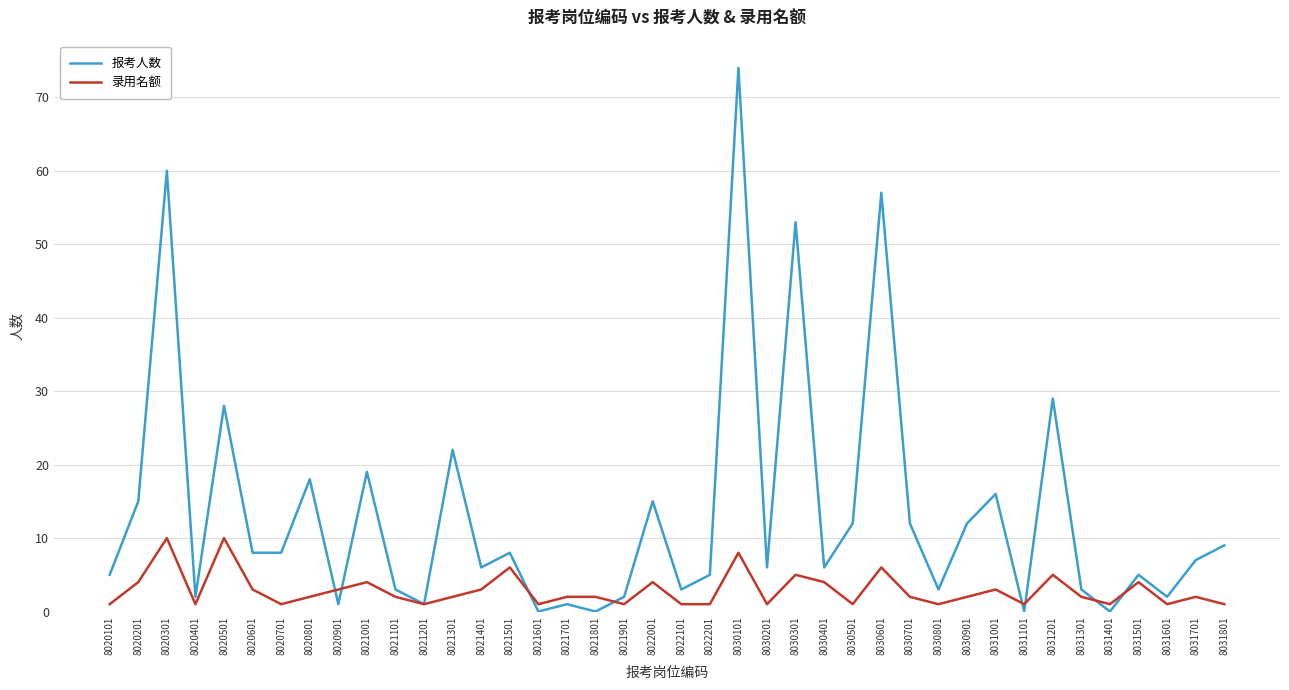

What is the sum of all 报考人数 values?

536